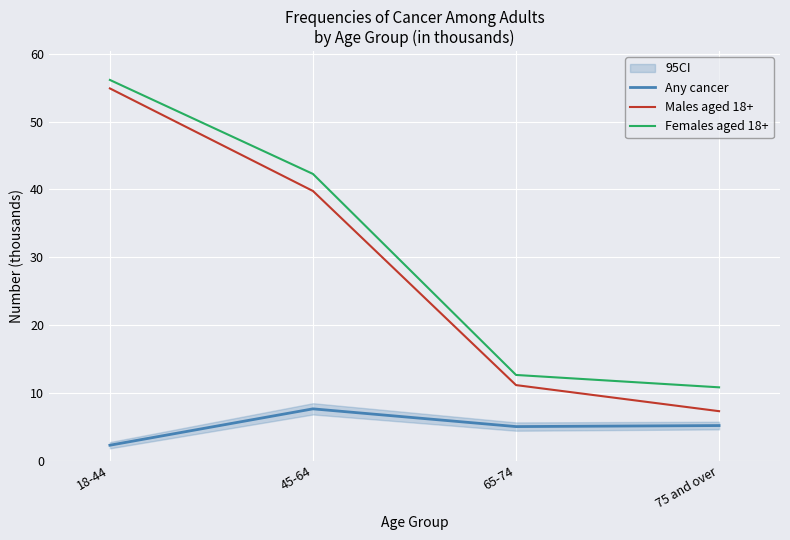

Which label corresponds to the smallest value in the chart?

18-44